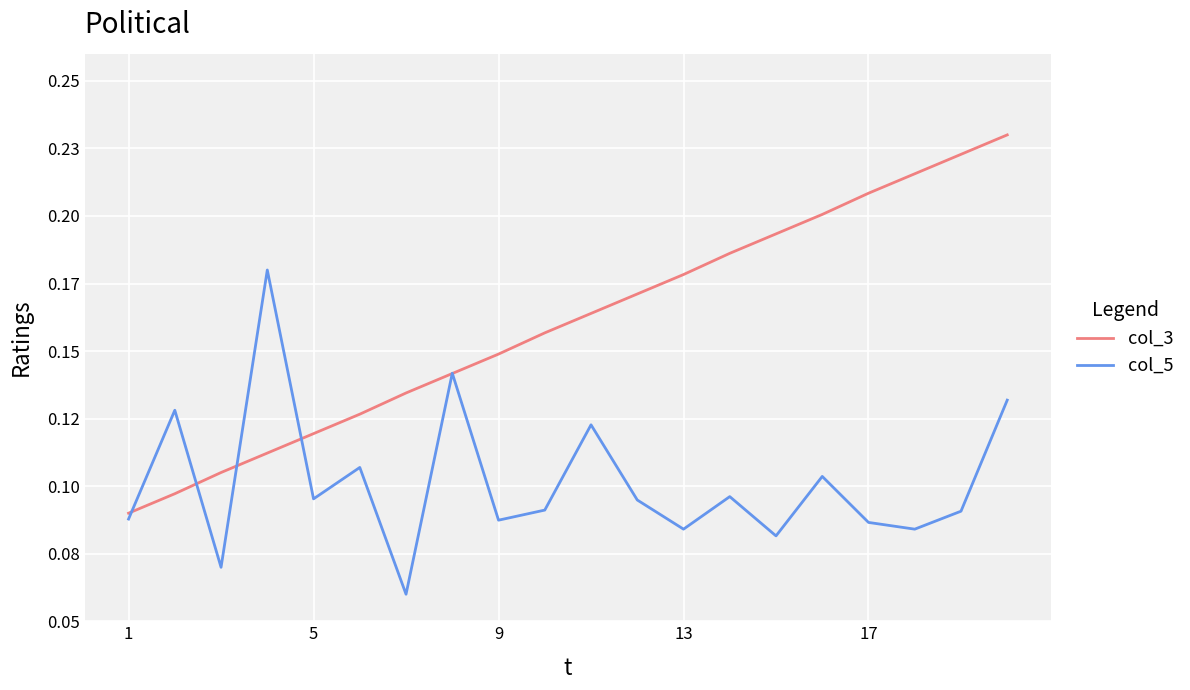

What is the sum of all col_3 values?

3.2